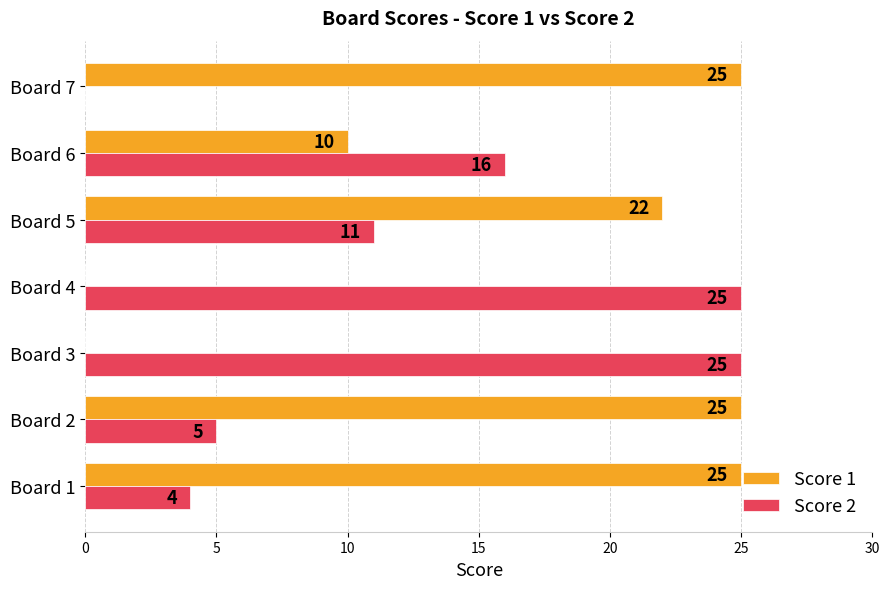

What is the total value across all series at Board 6?

26